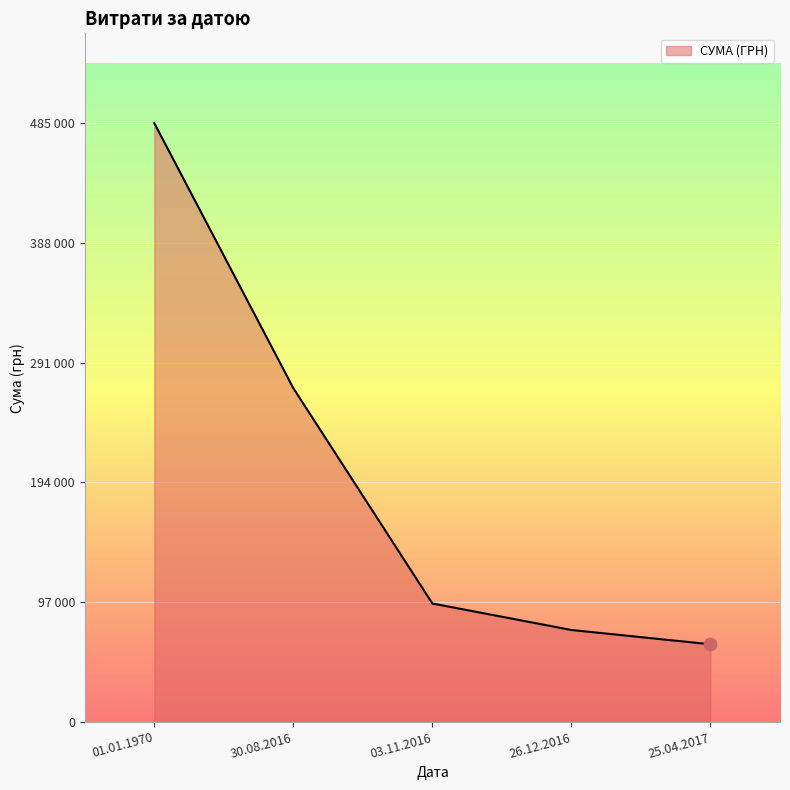

Does the chart have visible grid lines?

Yes